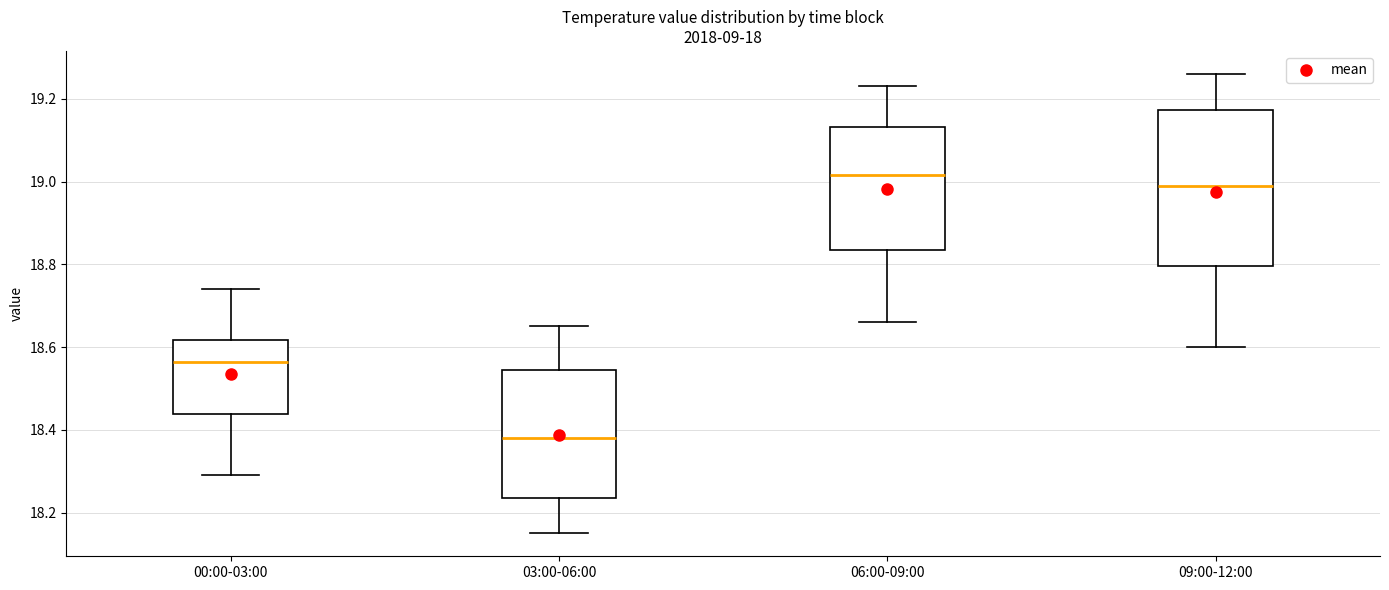

Reading left to right, transcribe this box plot: for each box, give where its median line is, the range the box spans, and where its two whiskers end, as read against the y-axis. The values are not printed on the chart, so give them approximately, as read against the axis.

00:00-03:00: median 18.56, box 18.44 to 18.62, whiskers 18.30 to 18.74
03:00-06:00: median 18.38, box 18.24 to 18.54, whiskers 18.16 to 18.66
06:00-09:00: median 19.02, box 18.84 to 19.14, whiskers 18.66 to 19.24
09:00-12:00: median 19.00, box 18.80 to 19.18, whiskers 18.60 to 19.26